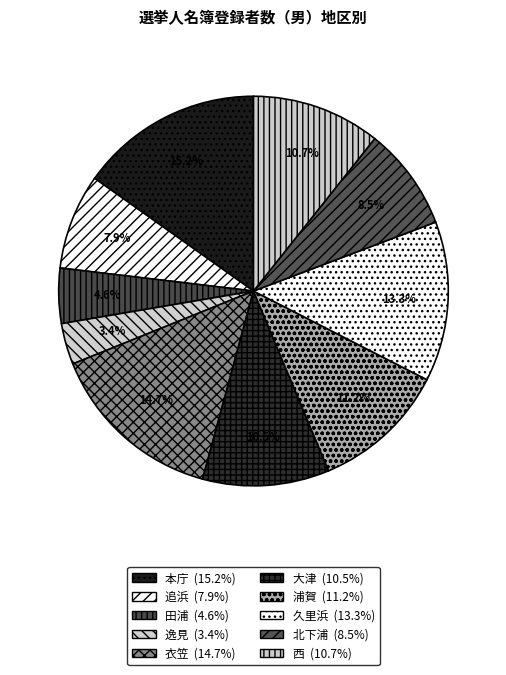

How many slices are in this pie chart?

10